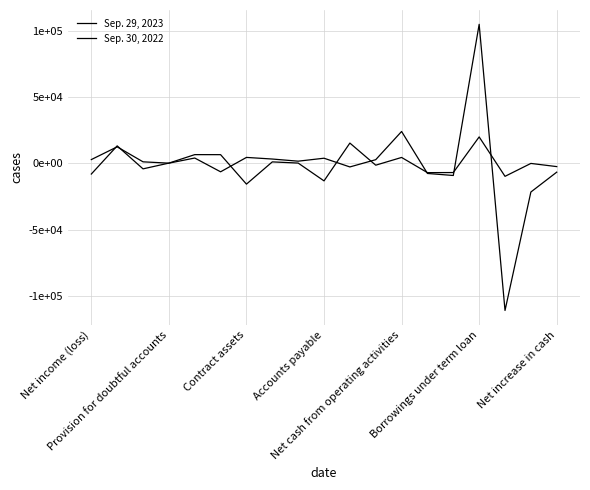

Does the chart display data point markers on the line(s)?

No